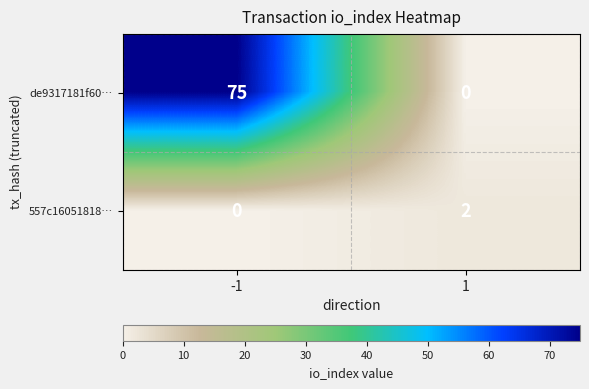

What is the sum of all de9317181f60… values?

75